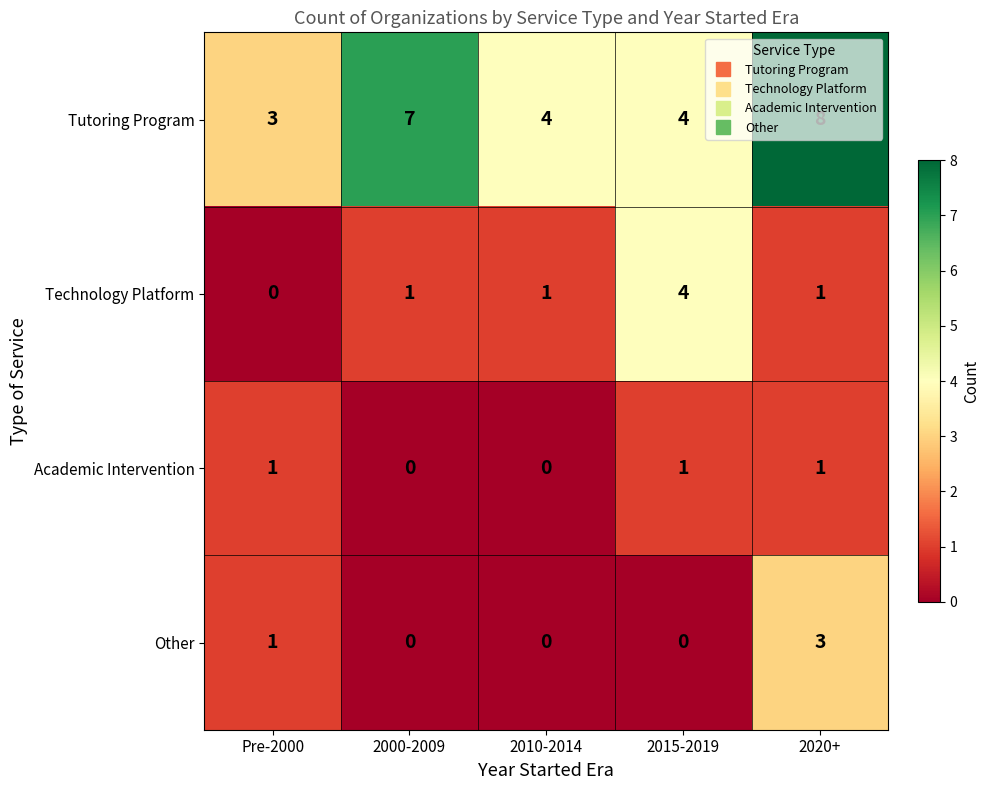

What is the sum of the Other values at 2015-2019 and 2020+?

3